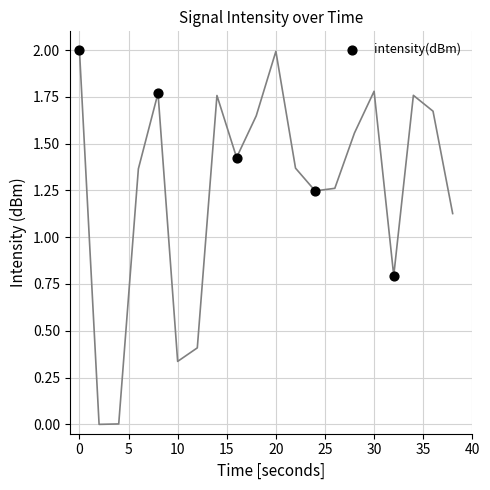

What Y value in the scatter plot is closest to 1?

0.8